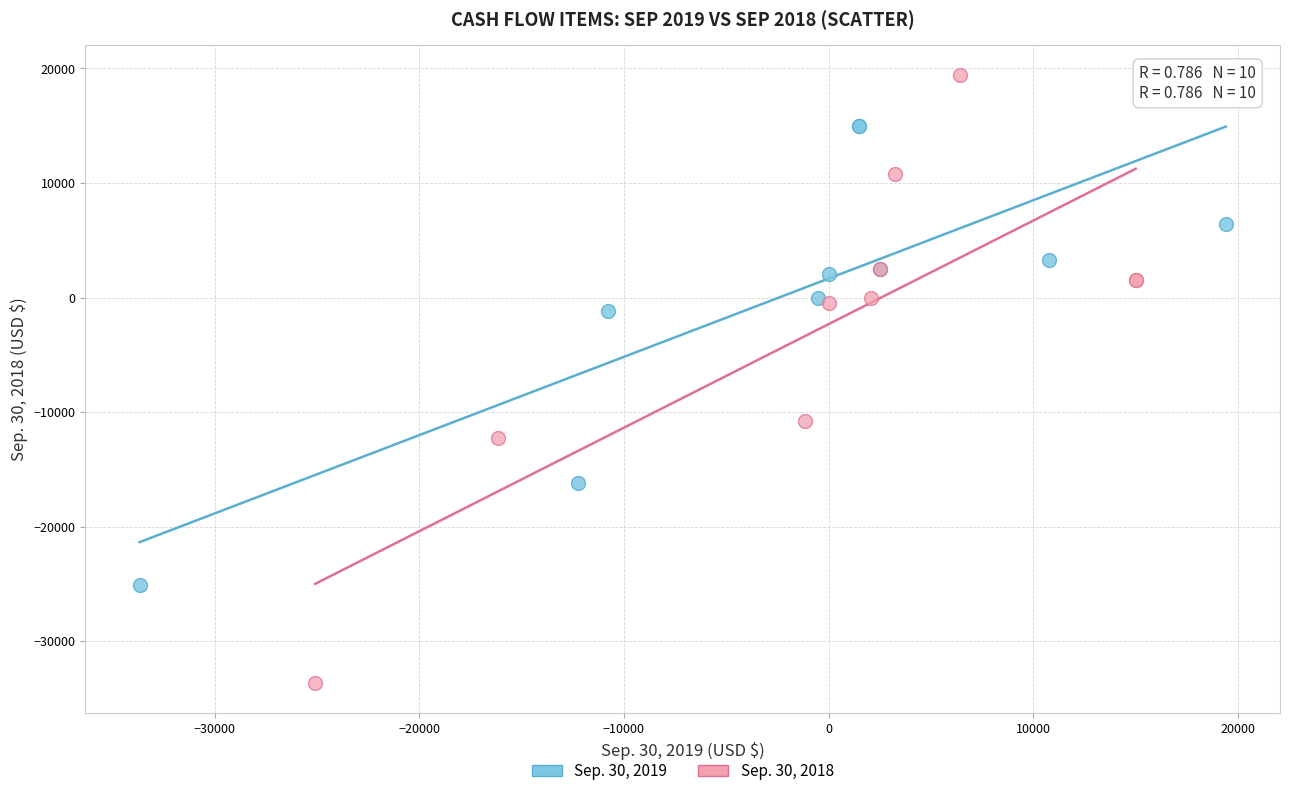

Which series contains the lowest Y value?

Sep. 30, 2018